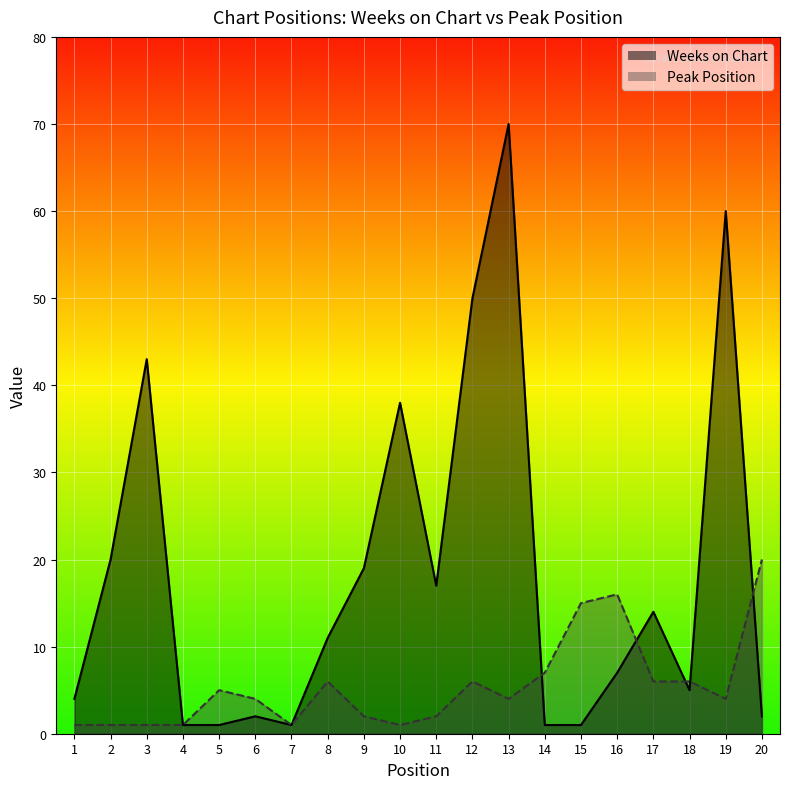

At which label does Weeks on Chart reach its peak?

13